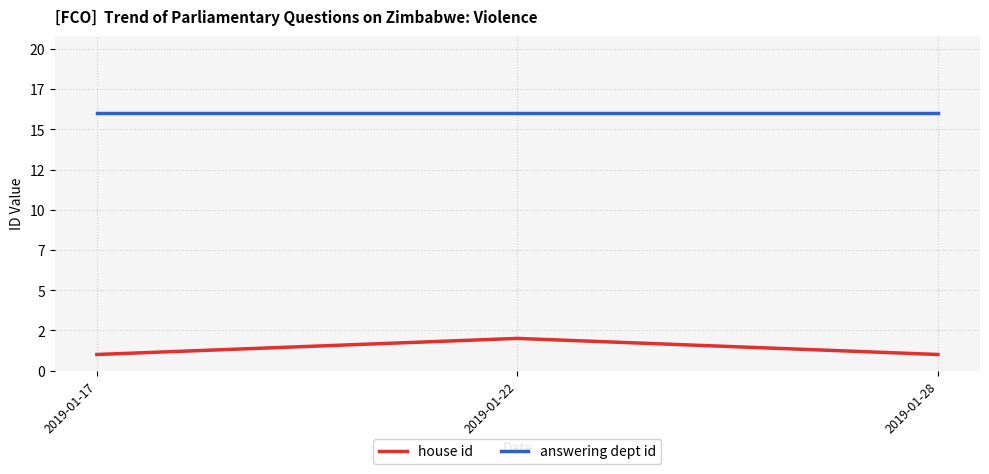

What value does the house id series have at 2019-01-28?

1